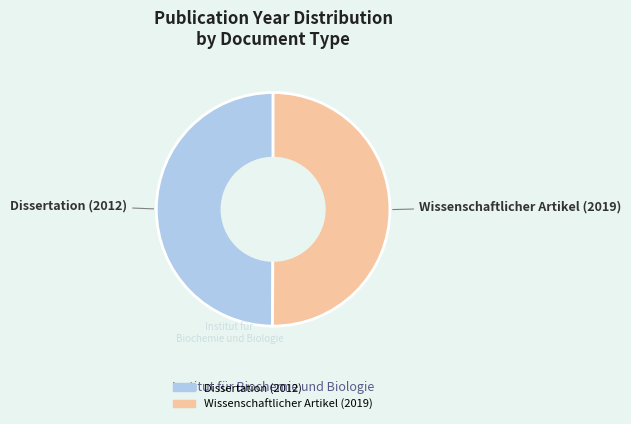

Approximately how many times larger is the value at Wissenschaftlicher Artikel (2019) compared to Dissertation (2012)?

1.0